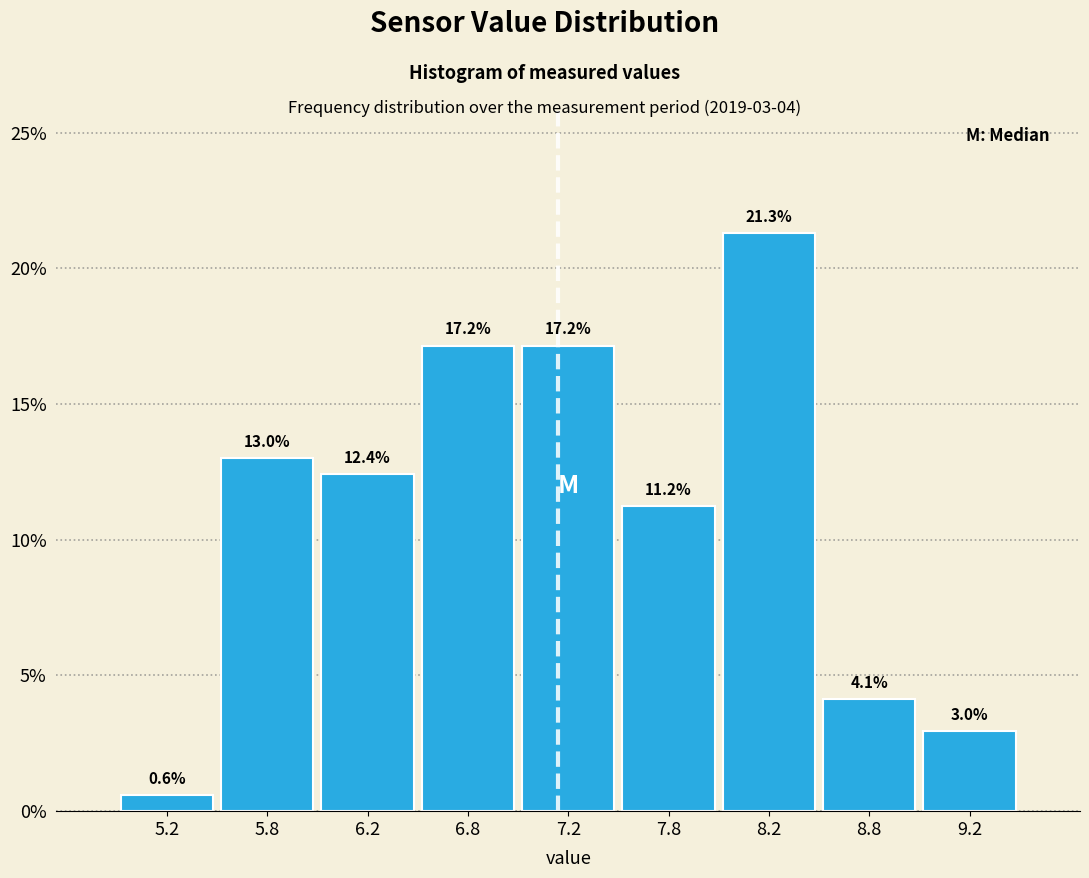

Over which range of the x-axis is the bar tallest?

8.0 to 8.5